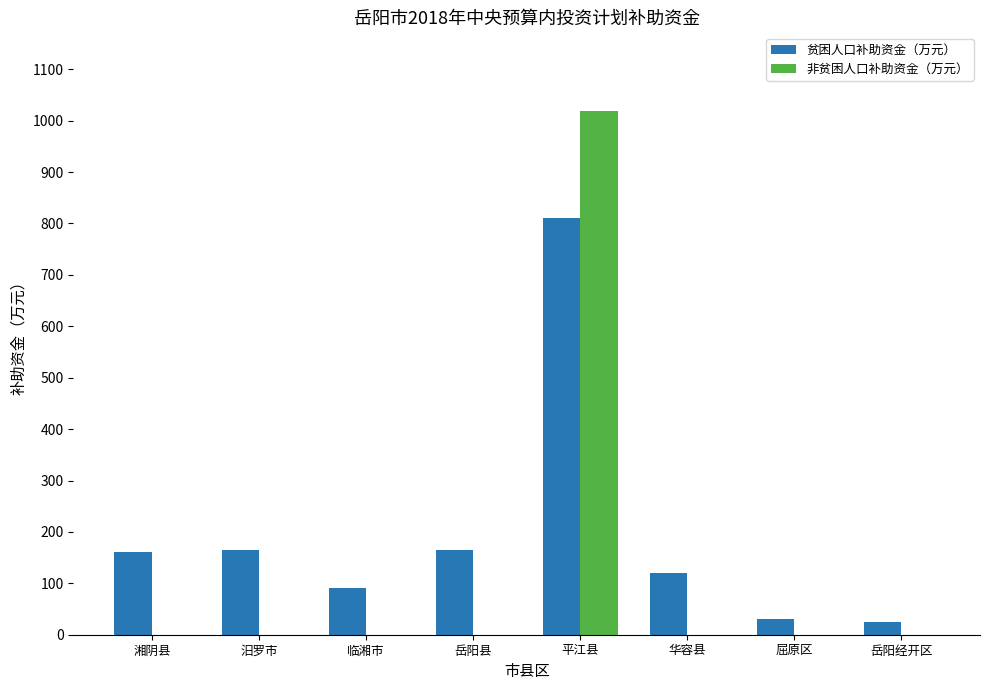

Which series has the largest total across all categories?

贫困人口补助资金（万元）